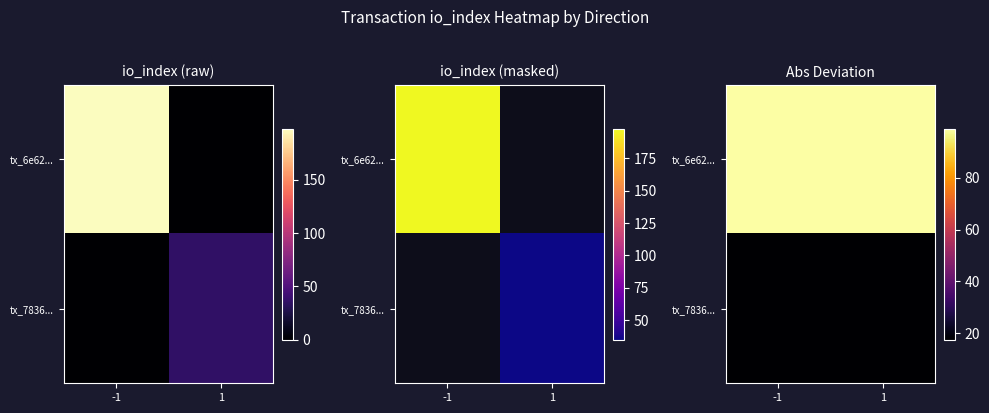

At -1, list the series in order from smallest to largest.

tx_7836..., tx_6e62...